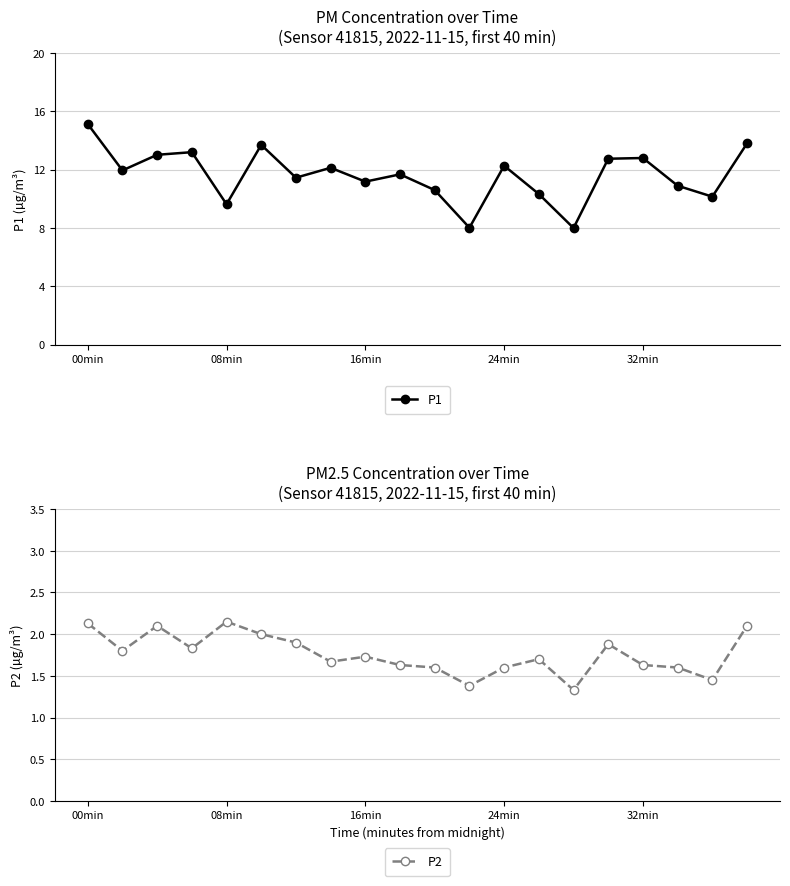

How many interior local valleys does the P1 series have?

7